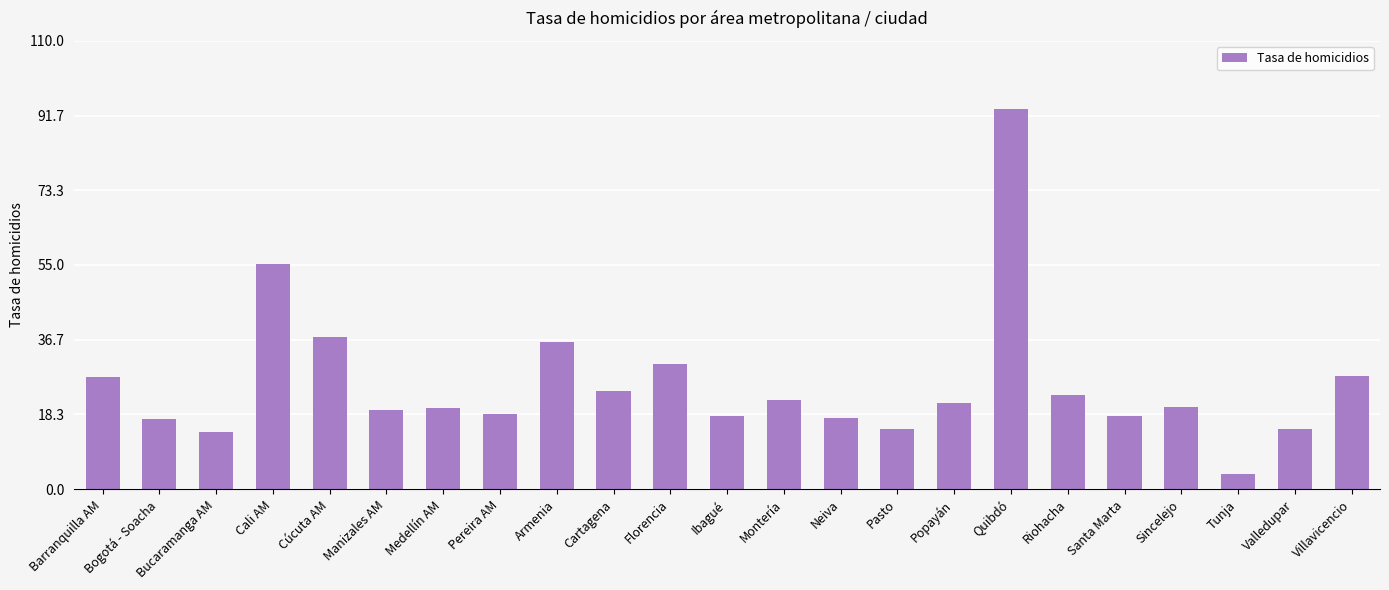

What is the ratio of the value at Montería to the value at Medellín AM?

1.1